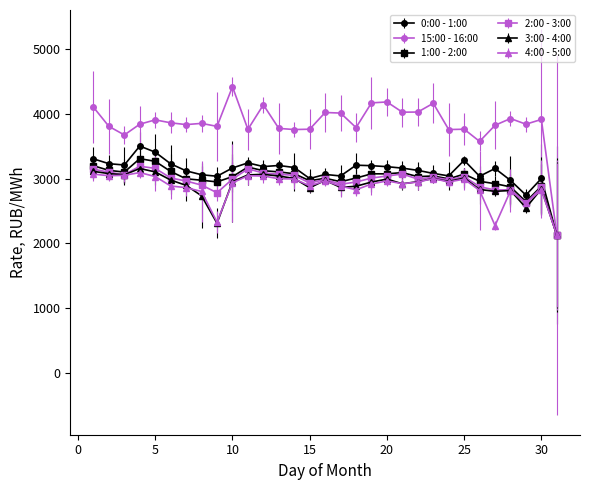

What is the minimum value shown in the chart?

2129.4